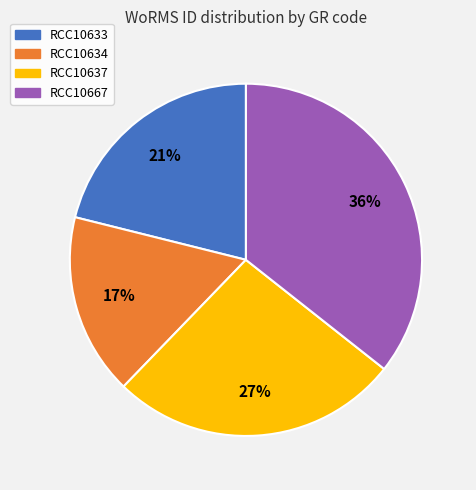

To the nearest percent, what is the difference between the largest and smallest slice percentages?

19%